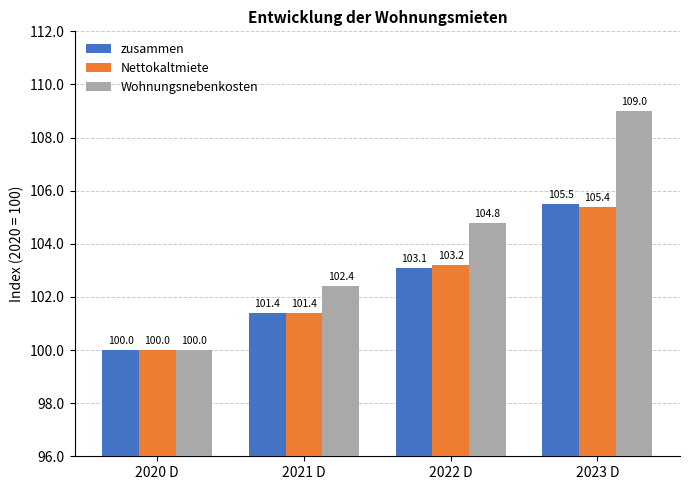

What is the difference between the highest and lowest values at 2023 D?

3.6